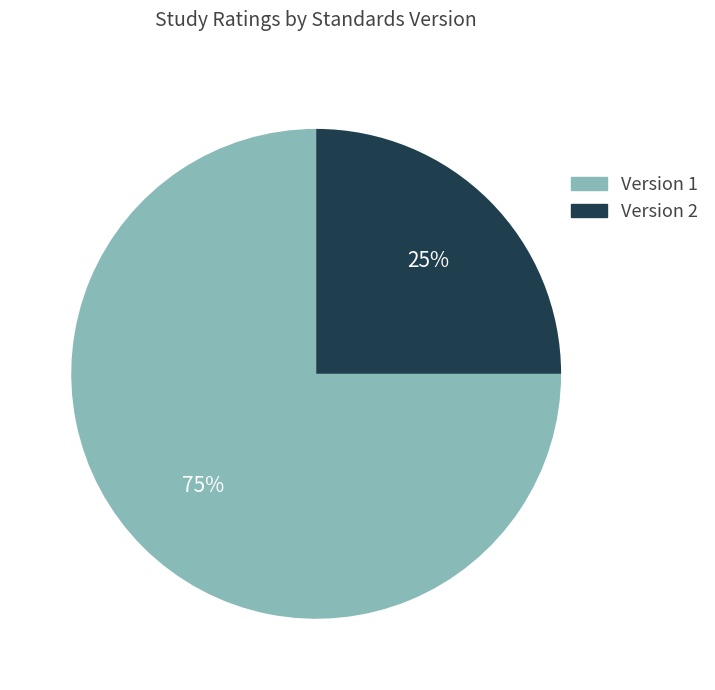

How many segments does this pie chart have?

2